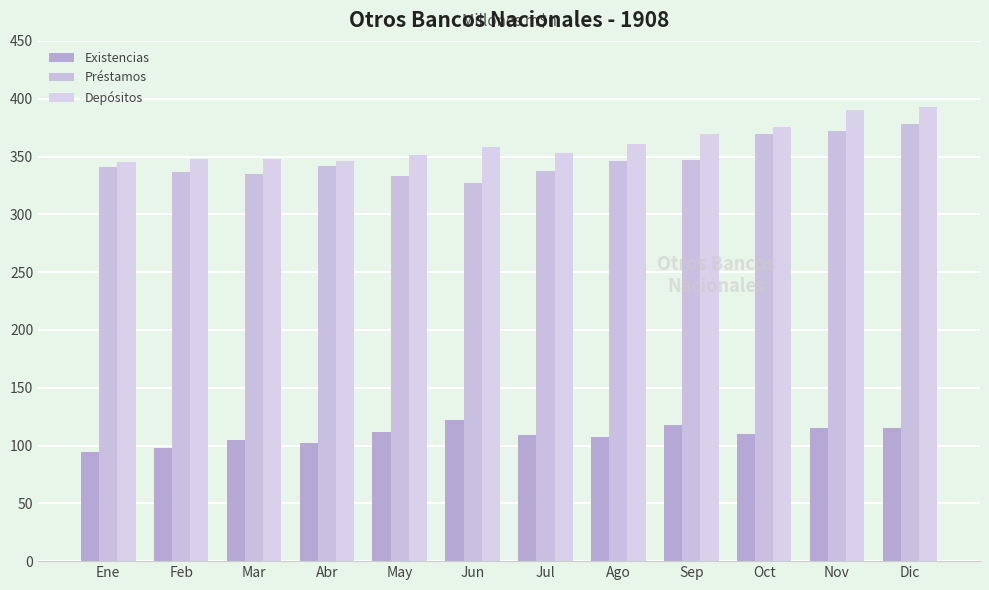

What are all the series names shown in the legend?

Existencias, Préstamos, Depósitos